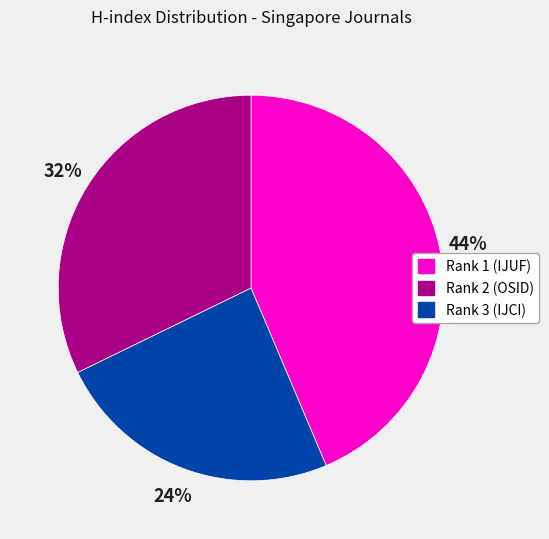

Does Rank 2 (OSID) represent more than half of the total?

No